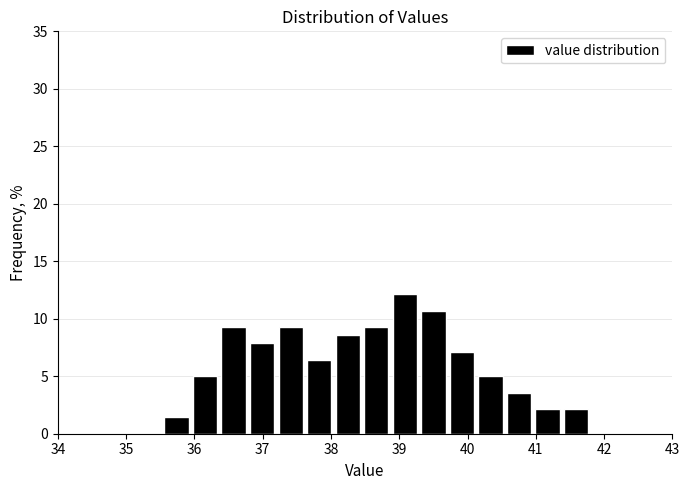

Over which range of the x-axis is the bar tallest?

38.9 to 39.3